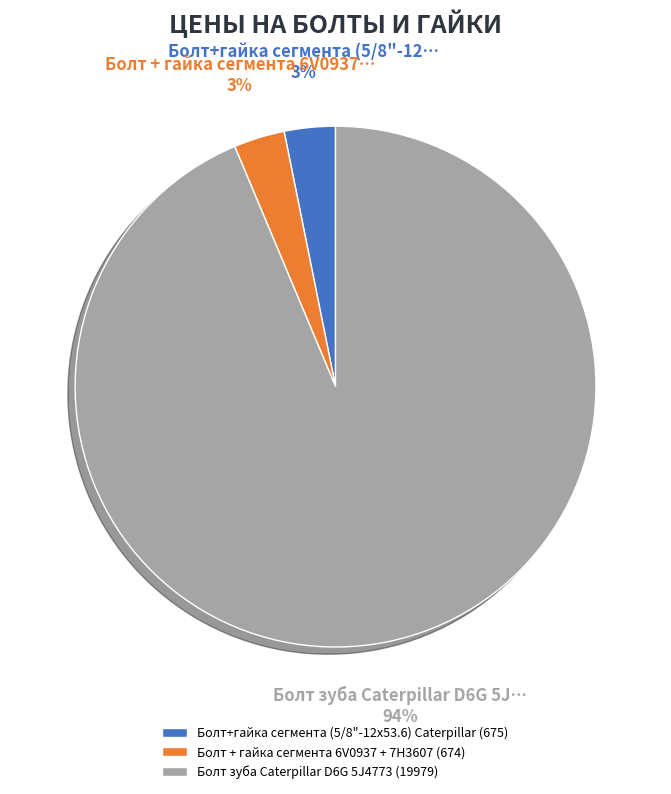

The Болт + гайка сегмента 6V0937 + 7H3607 slice represents 3% of the pie. True or false?

True